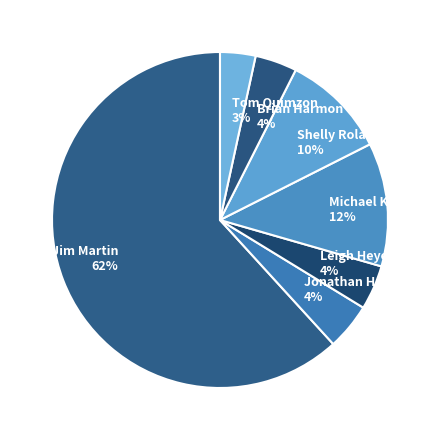

To the nearest percent, what is the average slice percentage?

14%